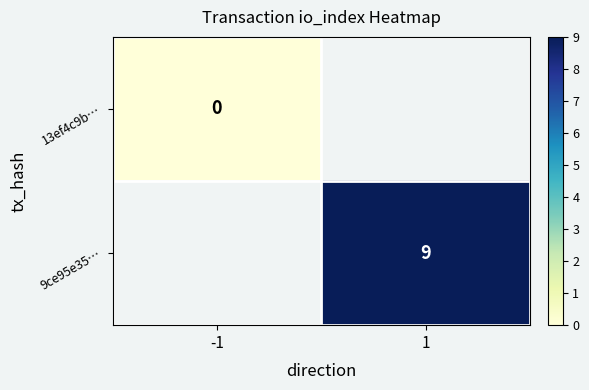

True or false: 9ce95e35… has a value of 9 at 1.

True